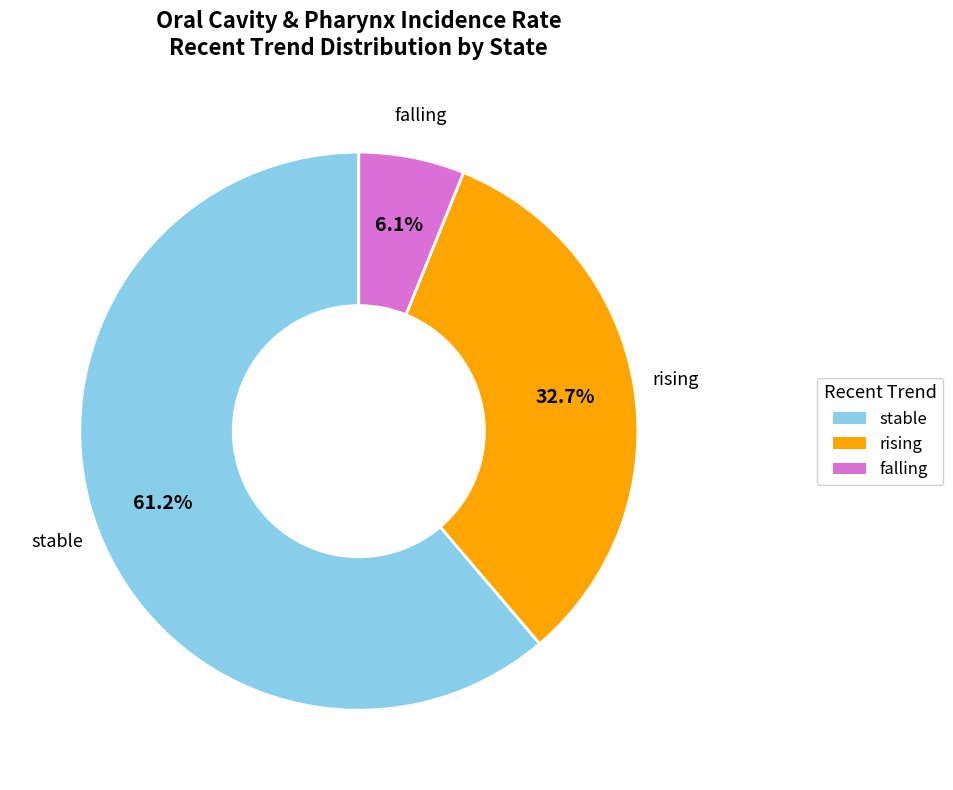

What is the ratio of the value at rising to the value at stable?

0.5